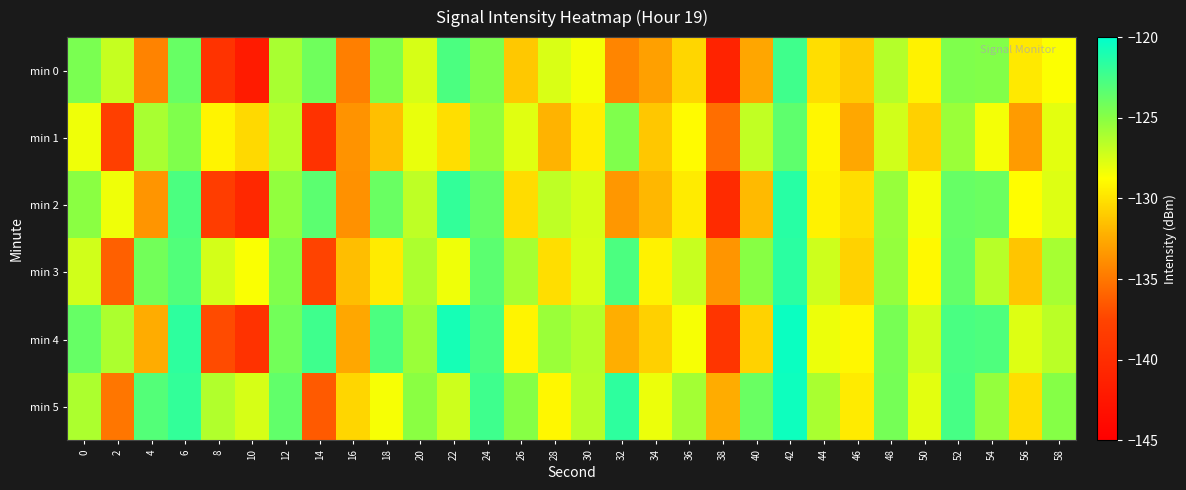

Rank the series at 58 from highest to lowest value.

min 5, min 3, min 4, min 2, min 1, min 0